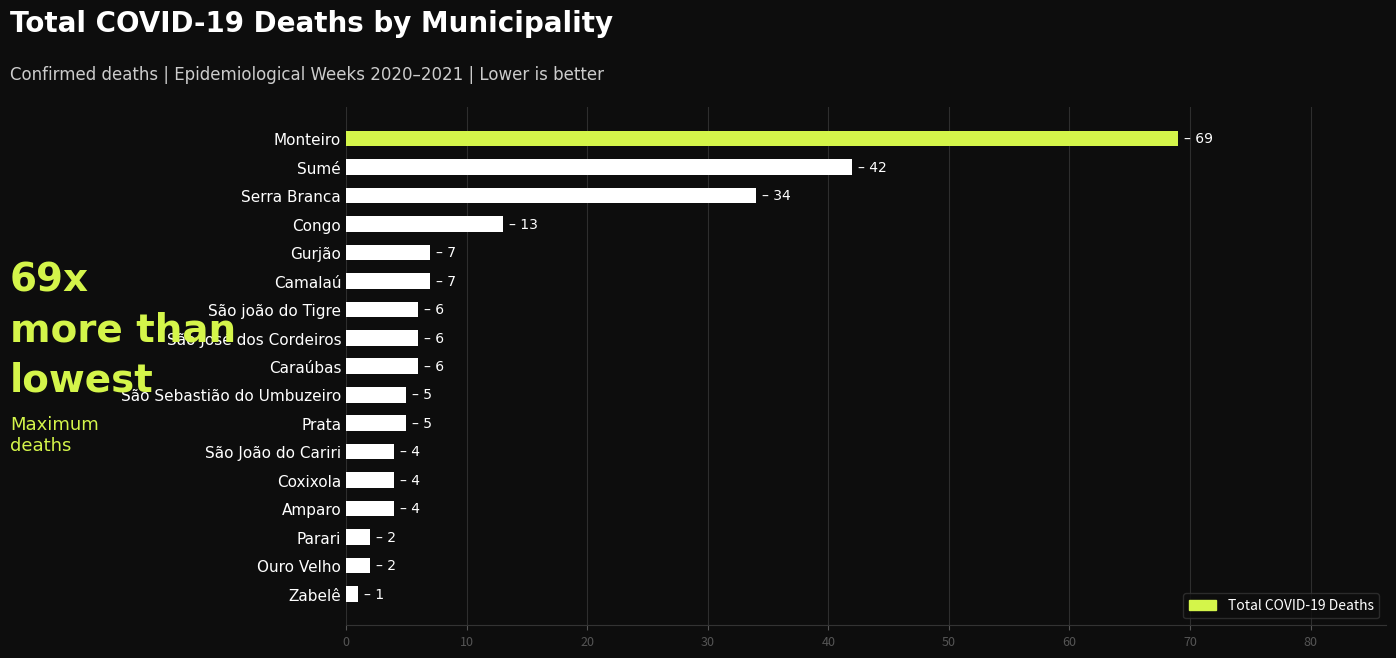

At which label is the value closest to 35?

Serra Branca